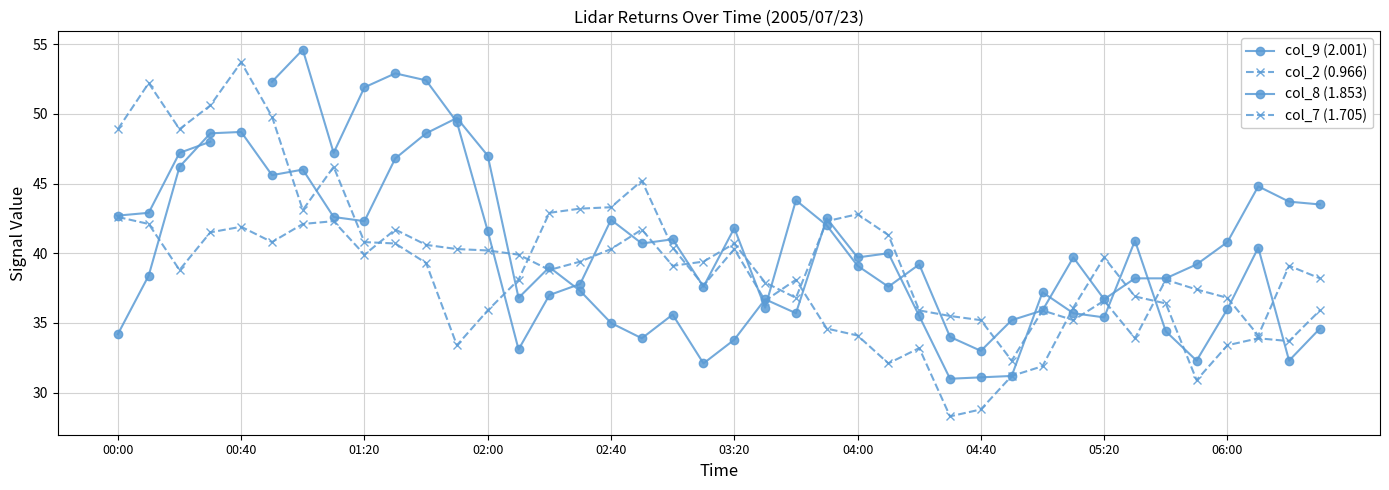

How many lines are shown in the chart?

4